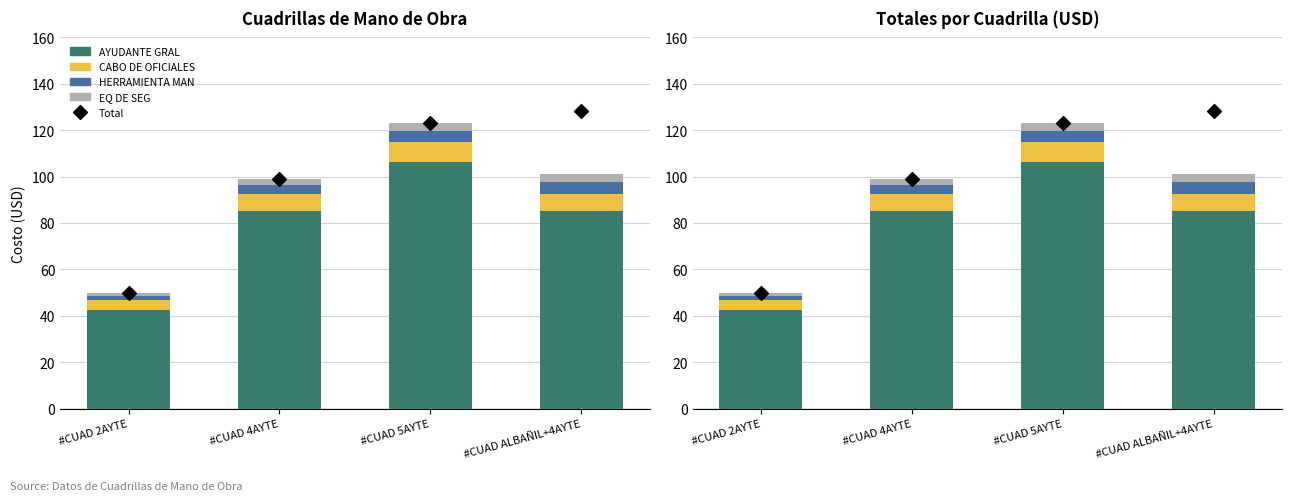

Which series reaches the minimum Y coordinate?

EQ DE SEG